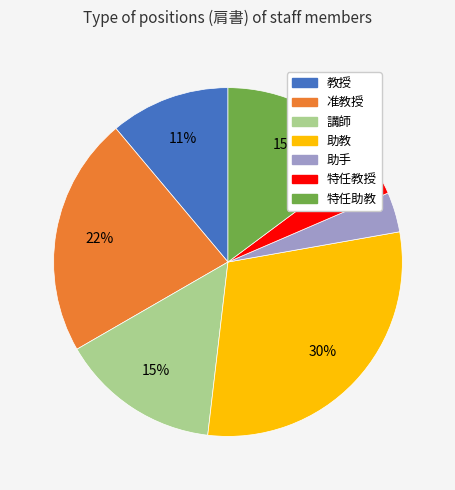

Count the number of slices in the pie.

7